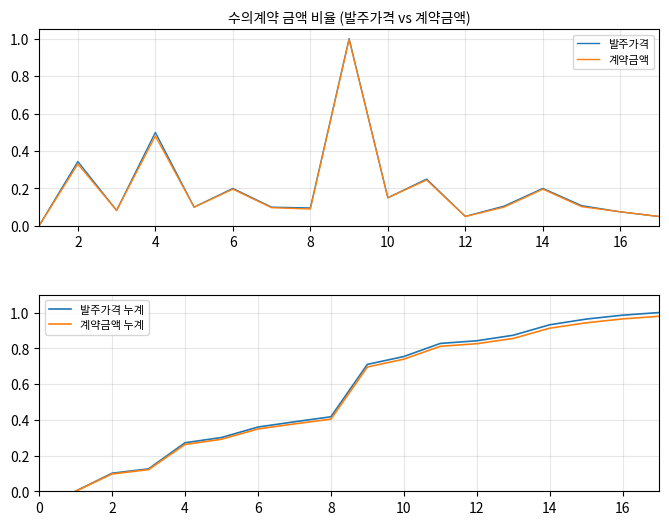

Is this an area chart (filled region under the line)?

No